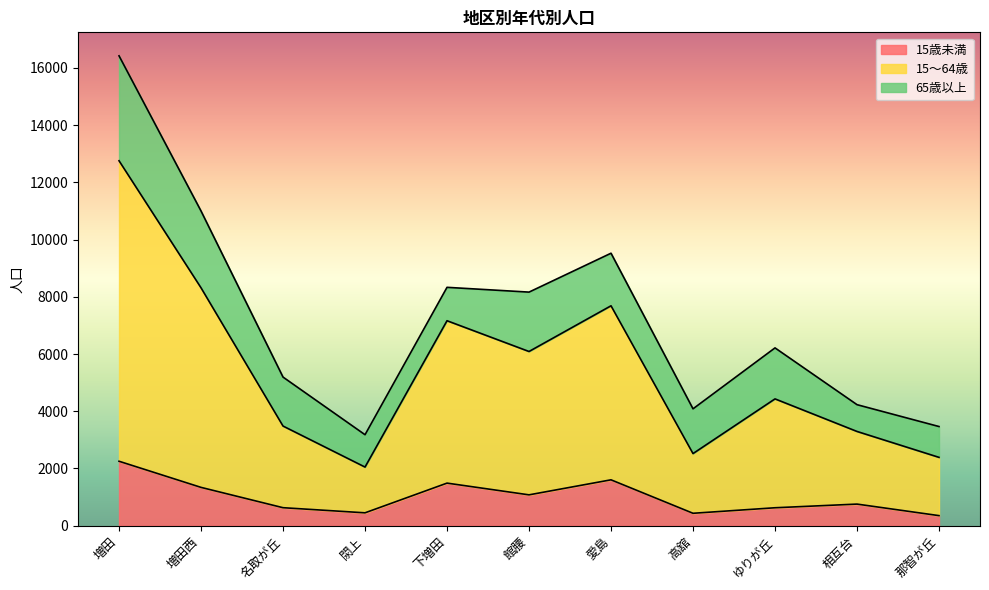

At which category is the sum across all series the highest?

増田